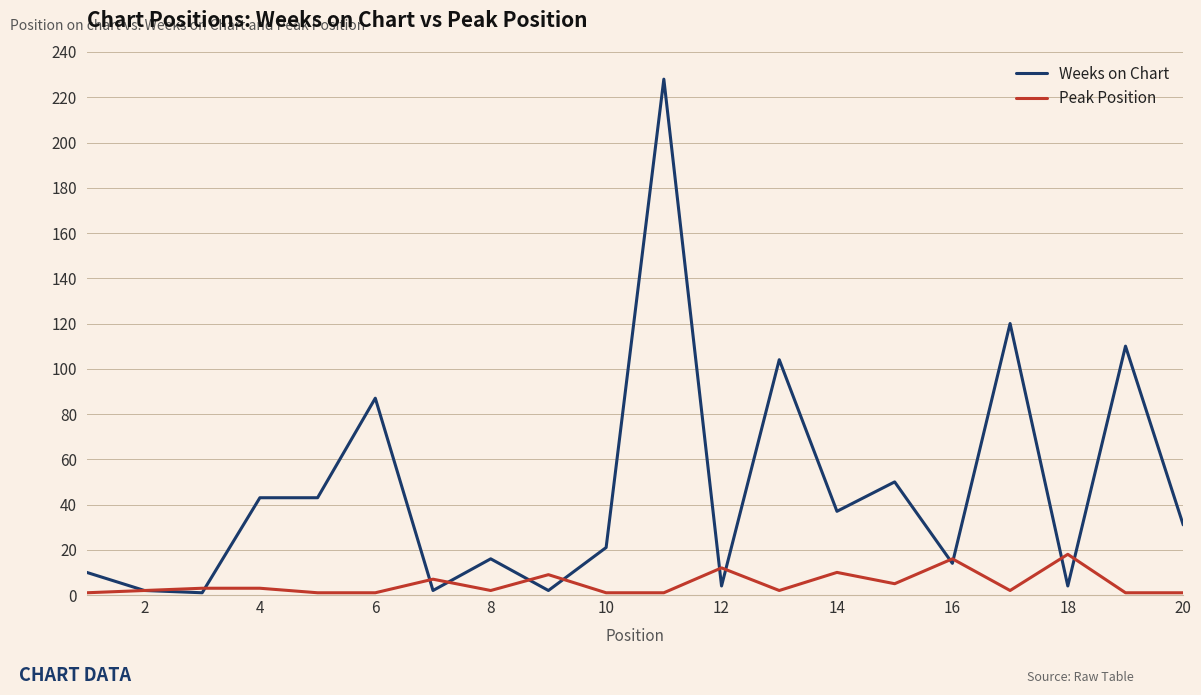

True or false: Peak Position has more than 2 interior local peaks.

True